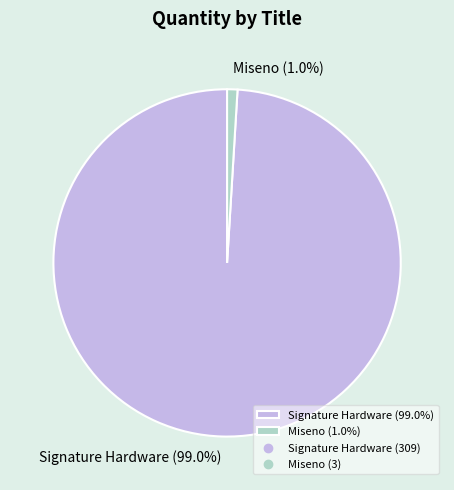

The Miseno slice represents 8% of the pie. True or false?

False